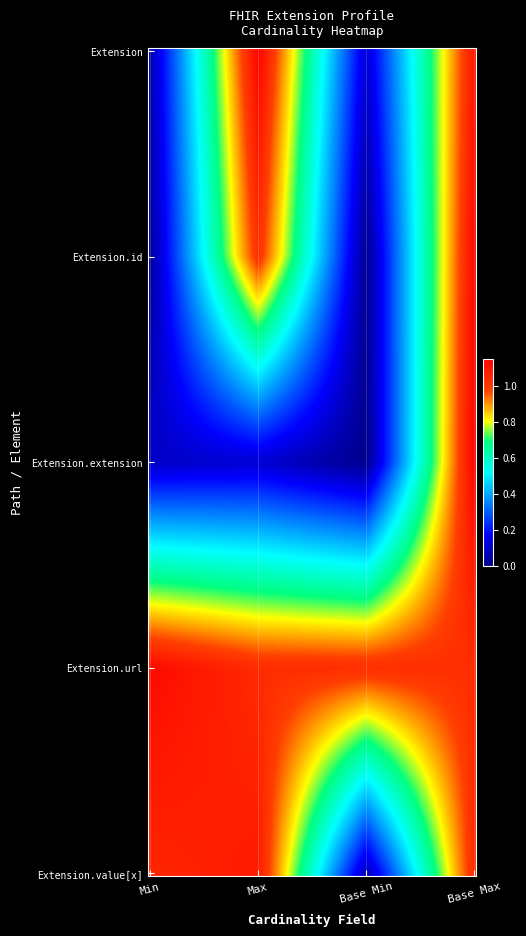

At how many categories does at least one series exceed 0?

4